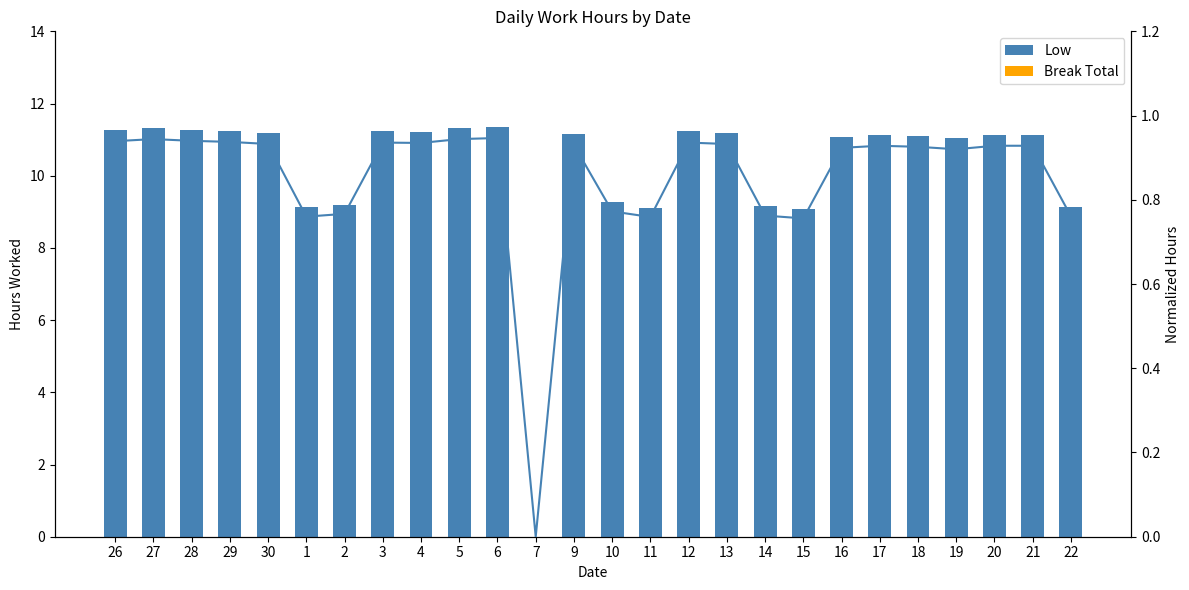

What is the difference between the second highest and minimum values in the Low series?

11.3